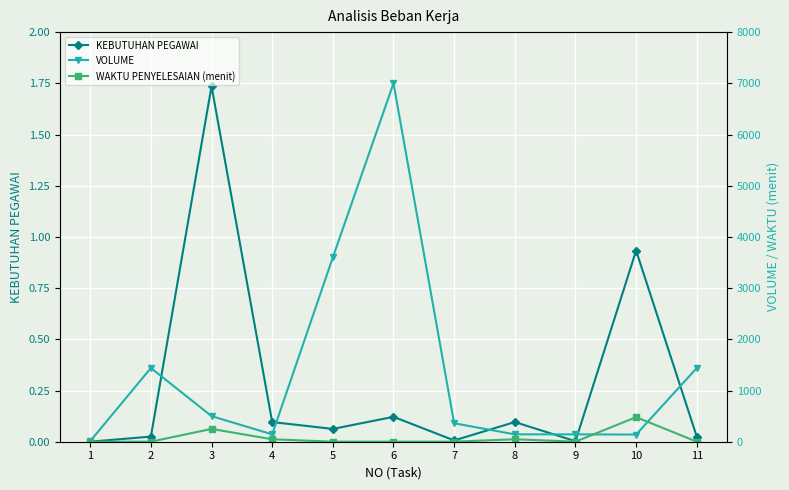

Rank the series by their maximum value, from highest to lowest.

VOLUME, WAKTU PENYELESAIAN (menit), KEBUTUHAN PEGAWAI